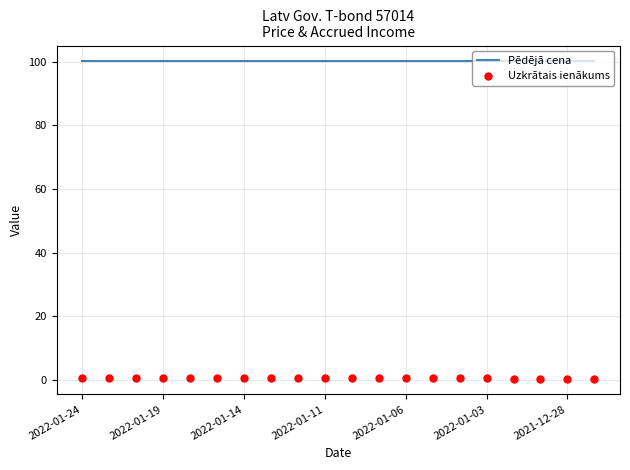

What are all the series names shown in the legend?

Pēdējā cena, Uzkrātais ienākums